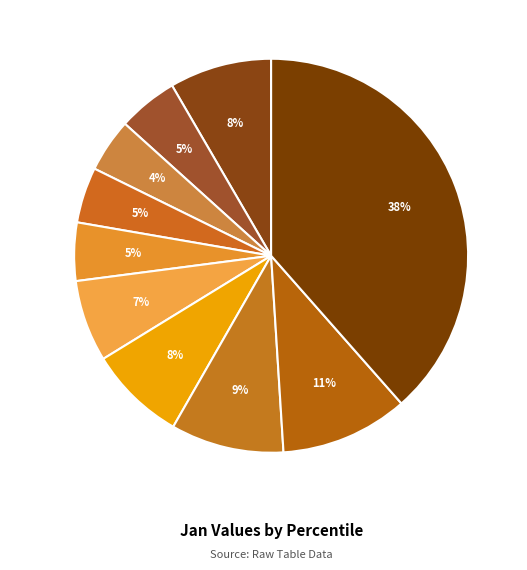

Is the sum of pct05 and pct75 greater than half?

No